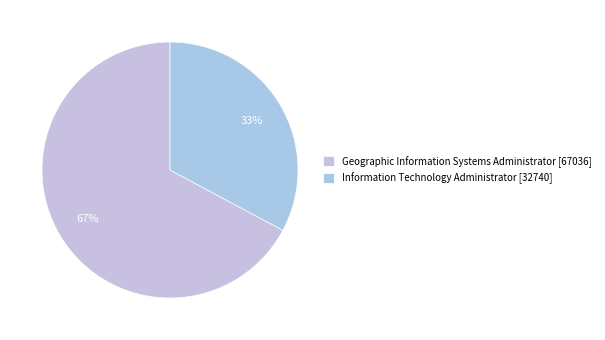

Does Geographic Information Systems Administrator represent more than half of the total?

Yes